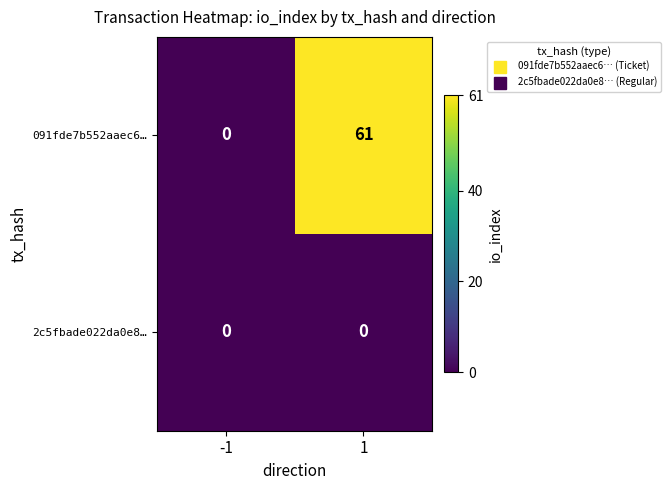

At how many categories does at least one series exceed 30?

1